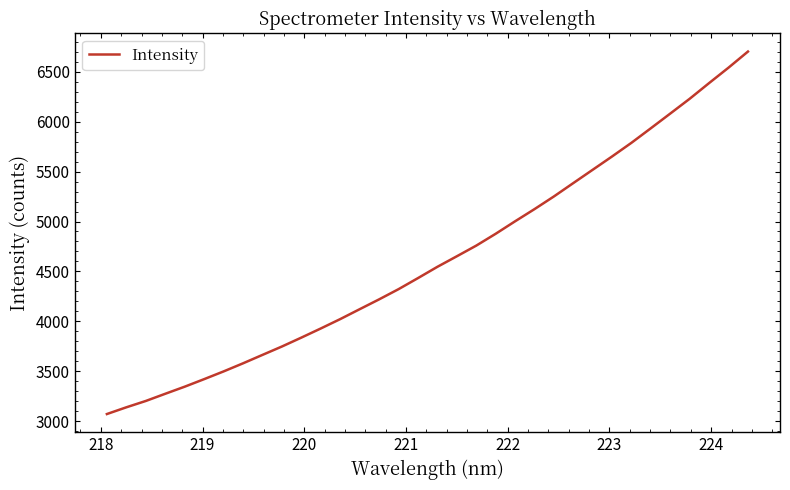

What is the difference between the maximum and minimum values?

3626.7